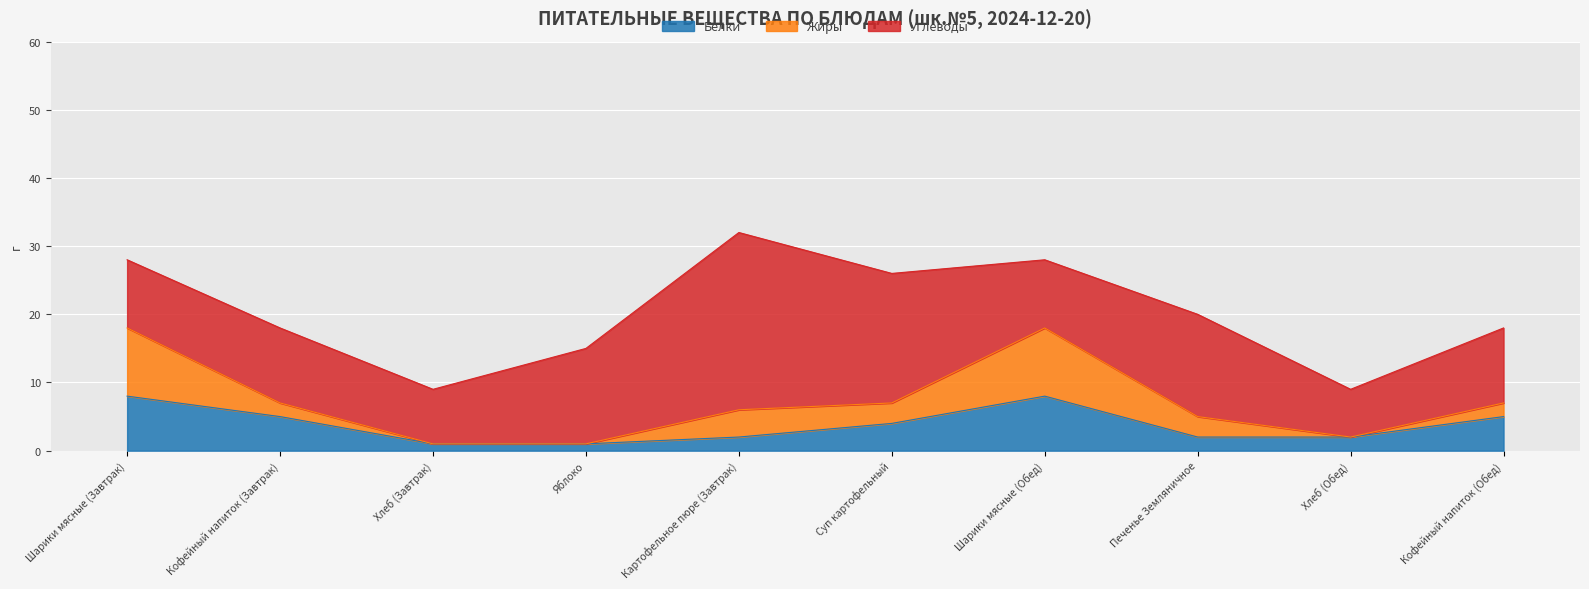

How many Жиры values are between 0 and 4?

8